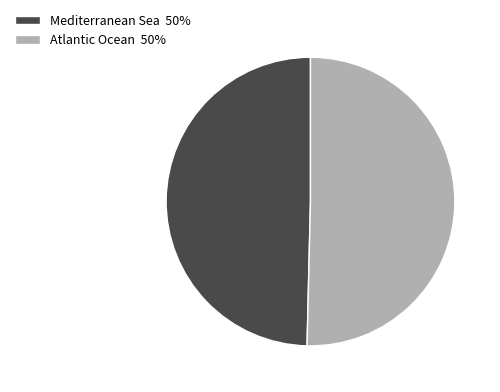

Which has a higher value, Atlantic Ocean 50% or Mediterranean Sea 50%?

Atlantic Ocean 50%